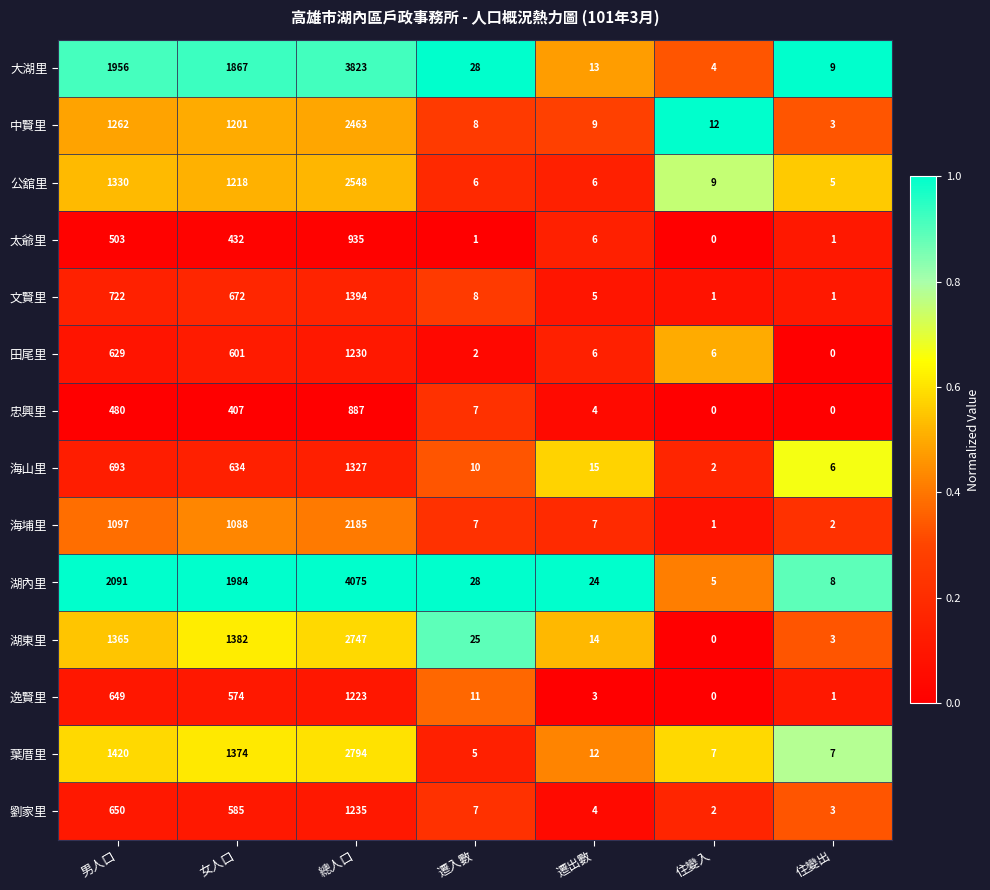

True or false: 湖東里 has a value of 14 at 遷出數.

True